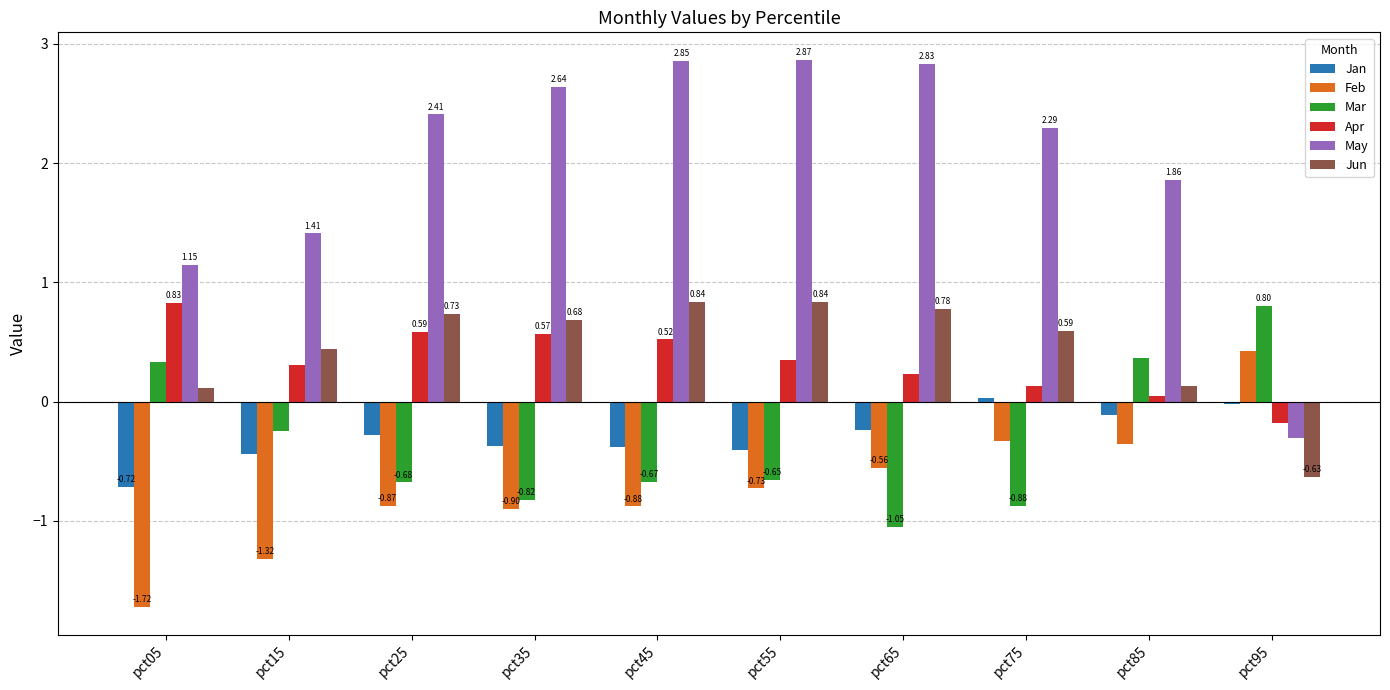

Which series has the largest total across all categories?

May